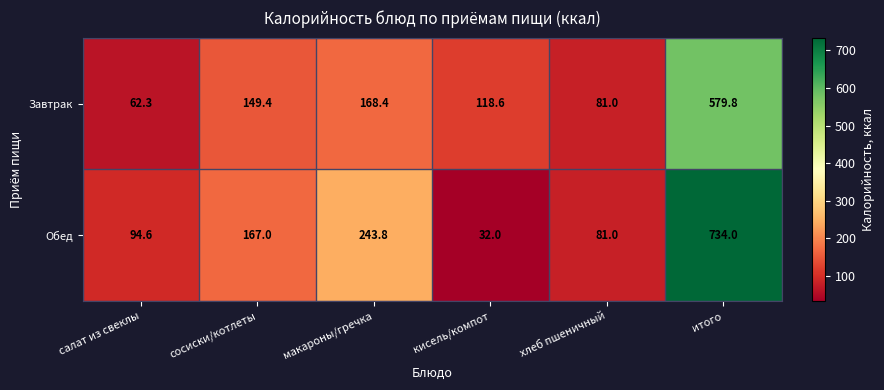

At which label is Завтрак closest to 321?

макароны/гречка